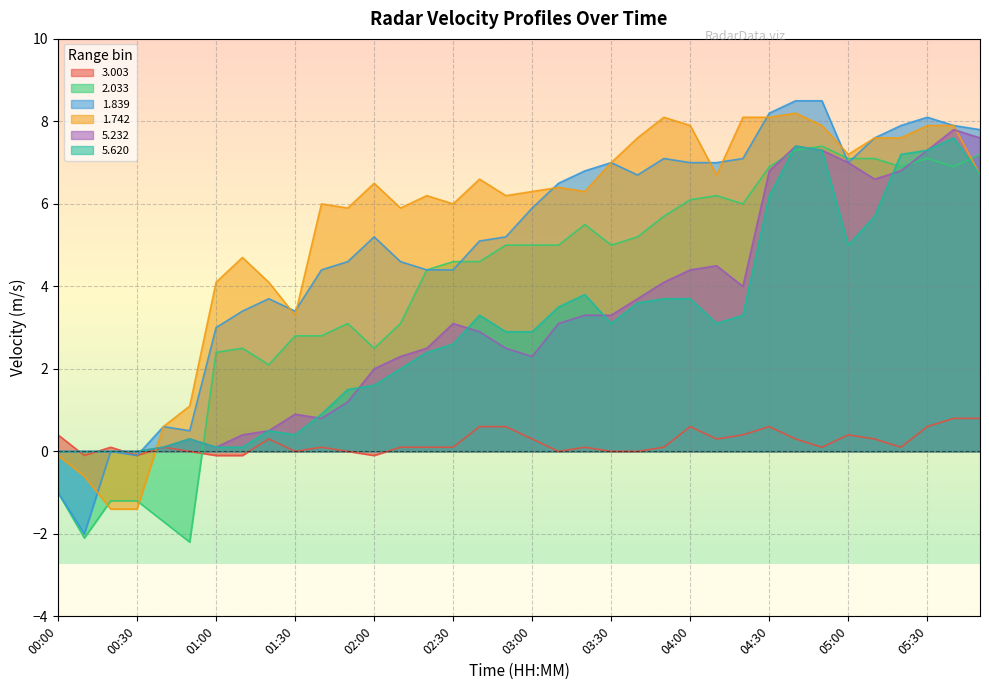

The 3.003 series shows 0.1 at 02:10. True or false?

True